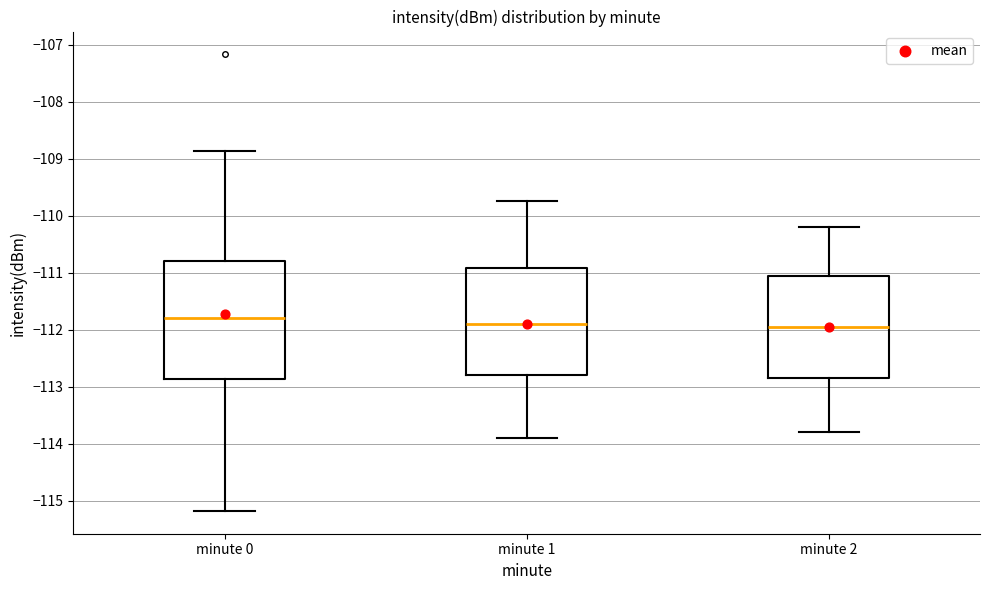

Which box is the tallest, from its lower edge to its upper edge?

minute 0